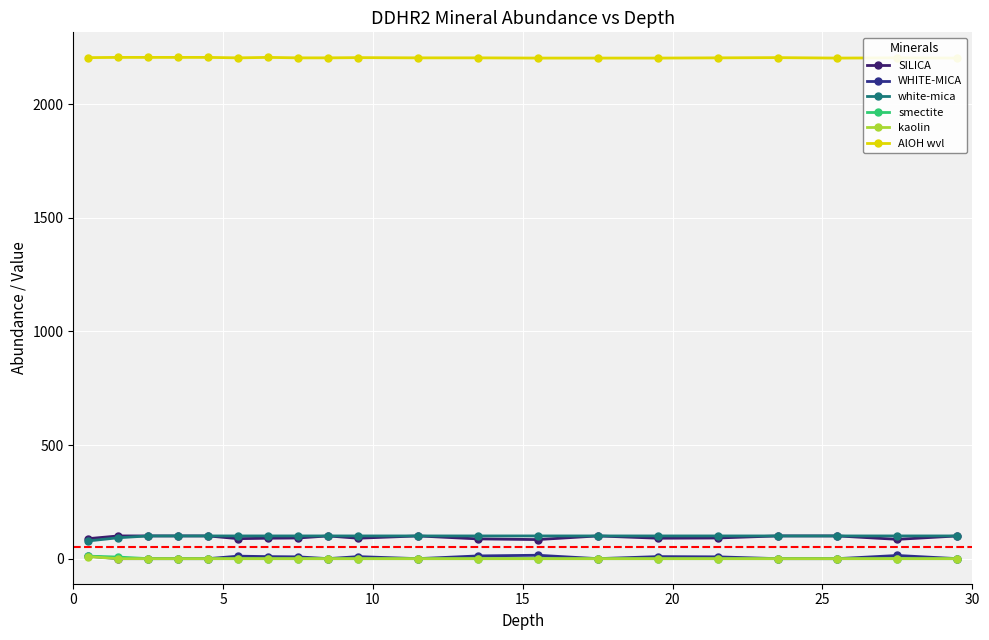

Is it true that smectite equals -3 at 18?

False